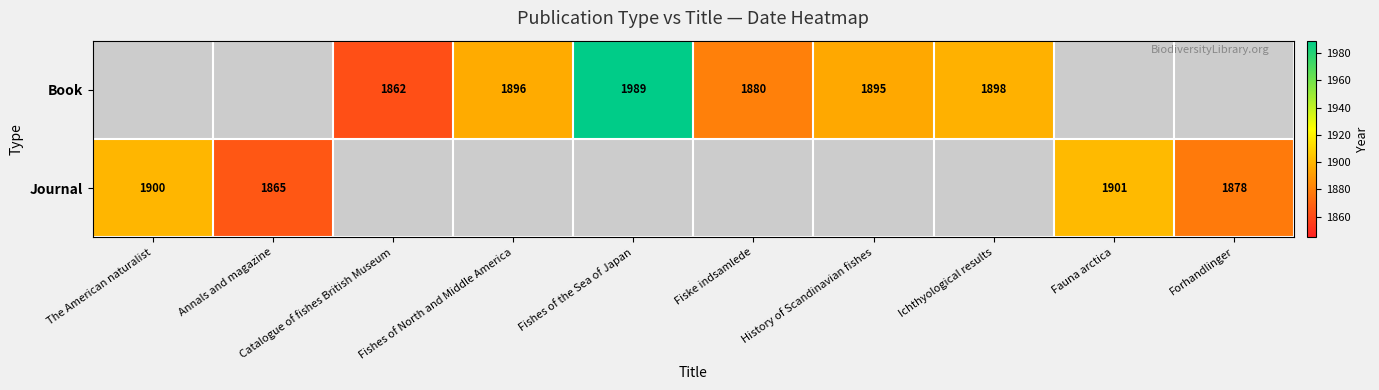

Is it true that Journal equals 1878 at Forhandlinger?

True